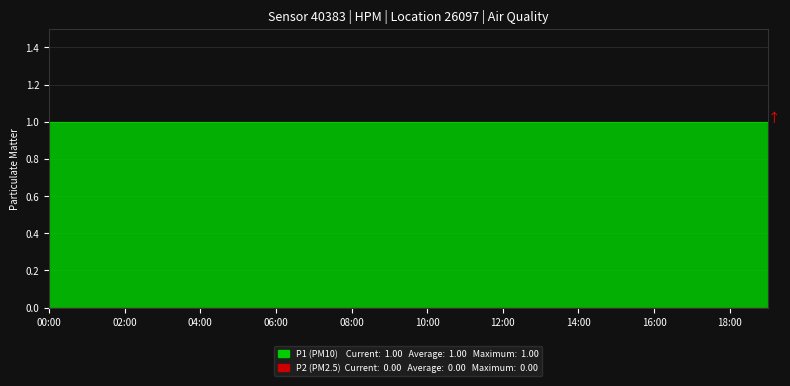

True or false: P1 and P2 cross at least once.

False